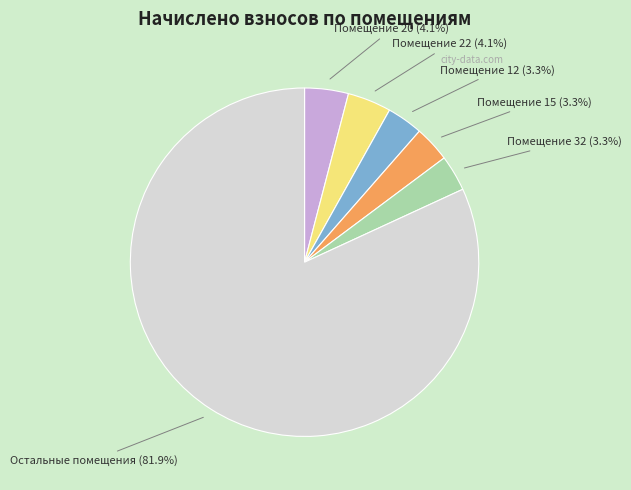

Approximately how many times larger is the value at Помещение 32 (3.3%) compared to Помещение 15 (3.3%)?

1.0